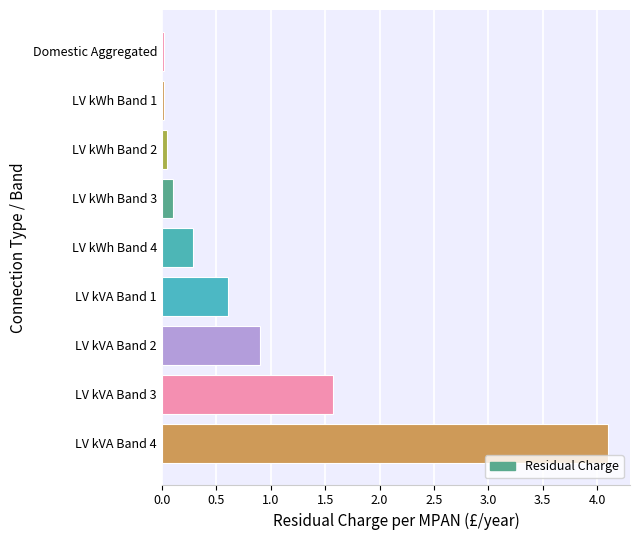

At which label is the value closest to 2?

LV kVA Band 3